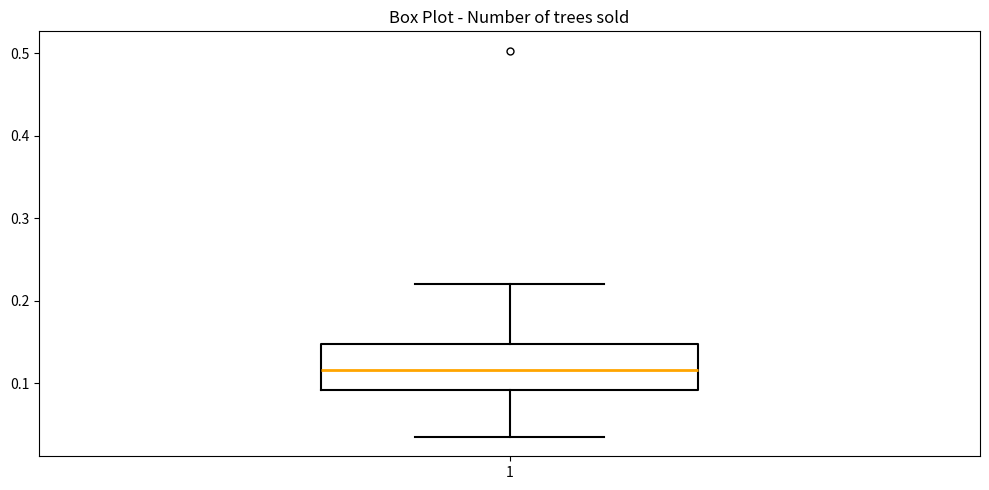

Read this box plot against the y-axis: the position of the median line, the range covered by the box, and the ends of both whiskers. The values are not printed on the chart, so give them approximately, as read against the axis.

median 0.12, box 0.09 to 0.15, whiskers 0.03 to 0.22